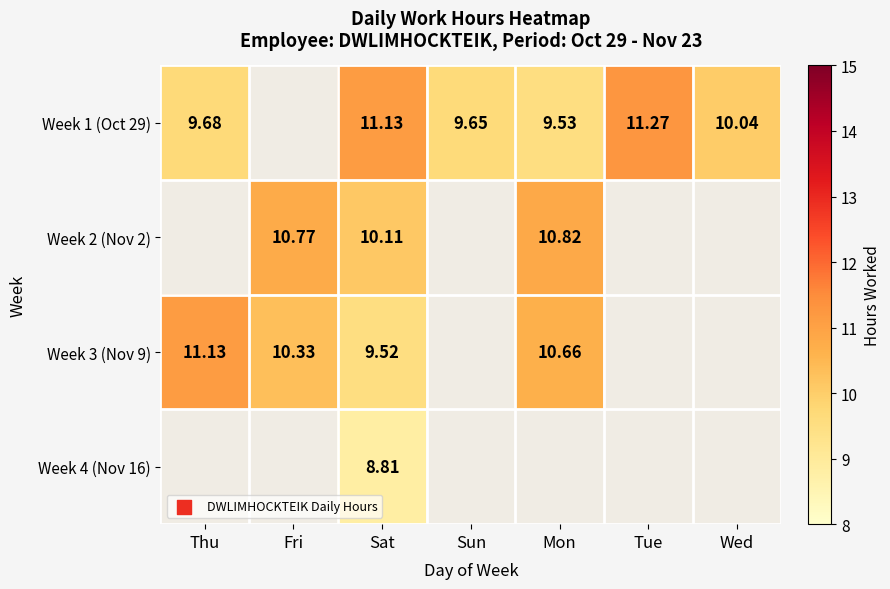

At which category is the sum across all series the highest?

Sat